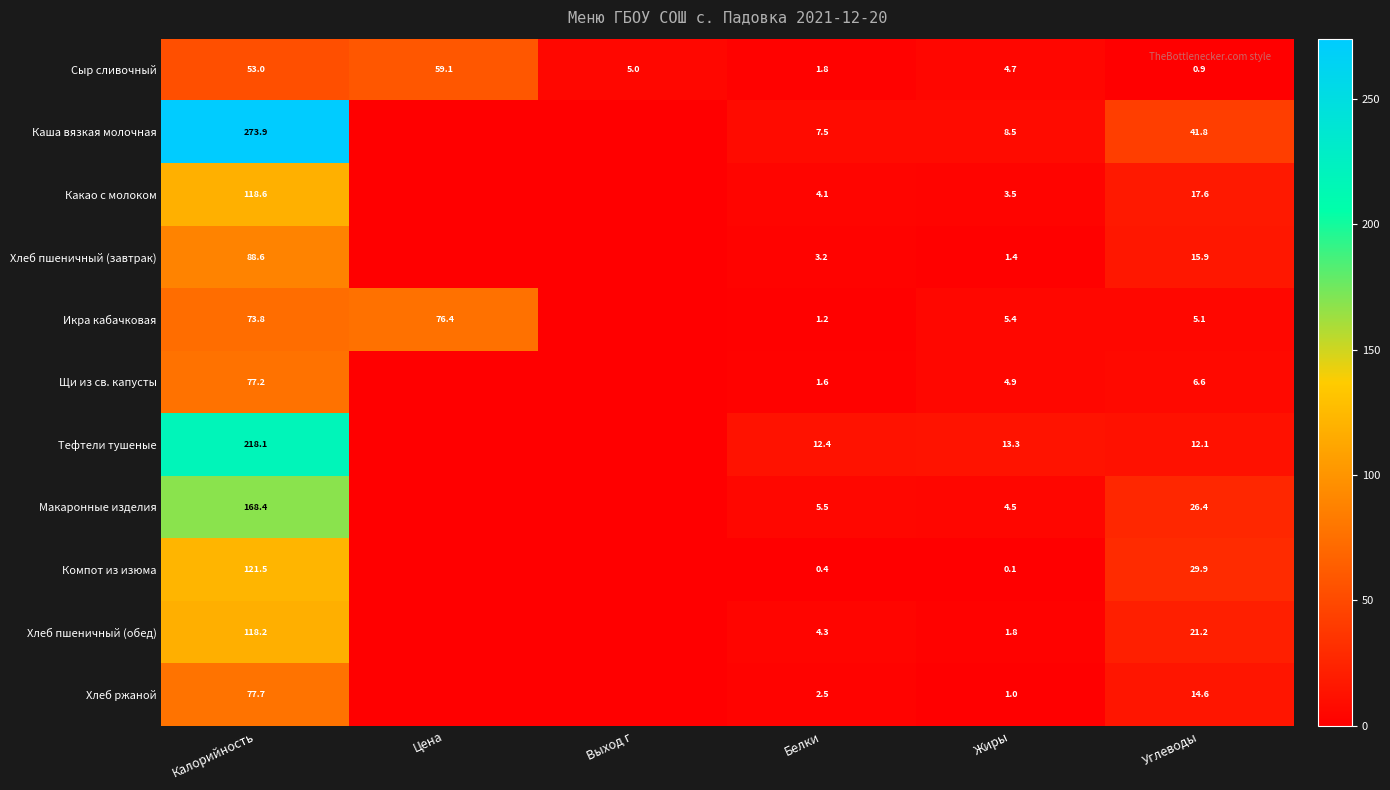

What is the sum of the Тефтели тушеные values at Углеводы and Калорийность?

230.2